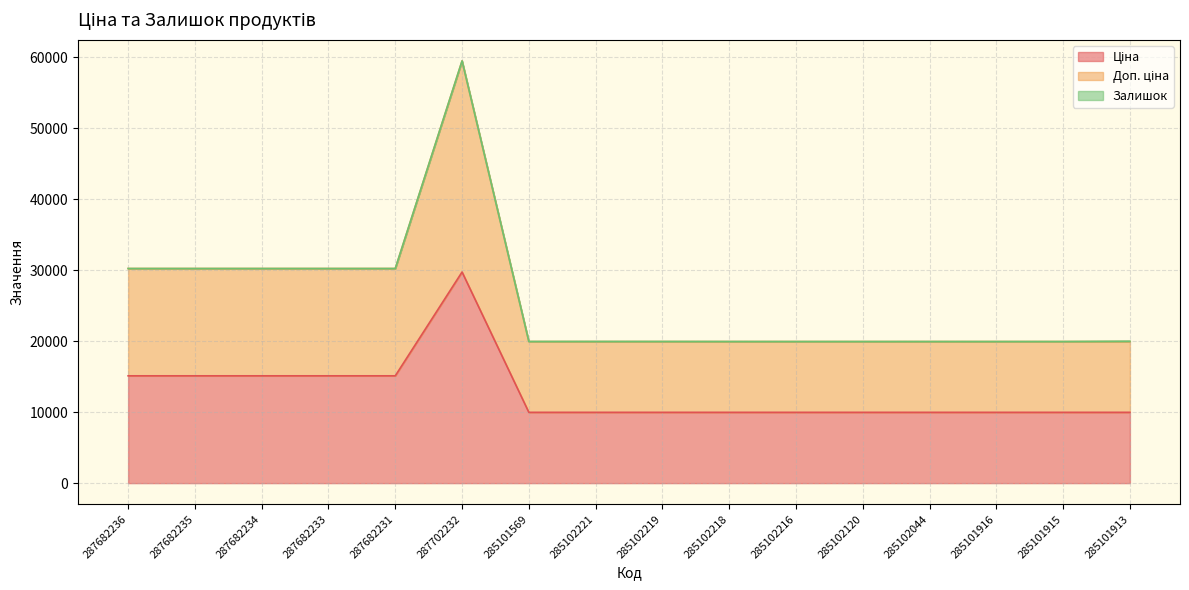

Which series has the widest spread of values?

Доп. ціна